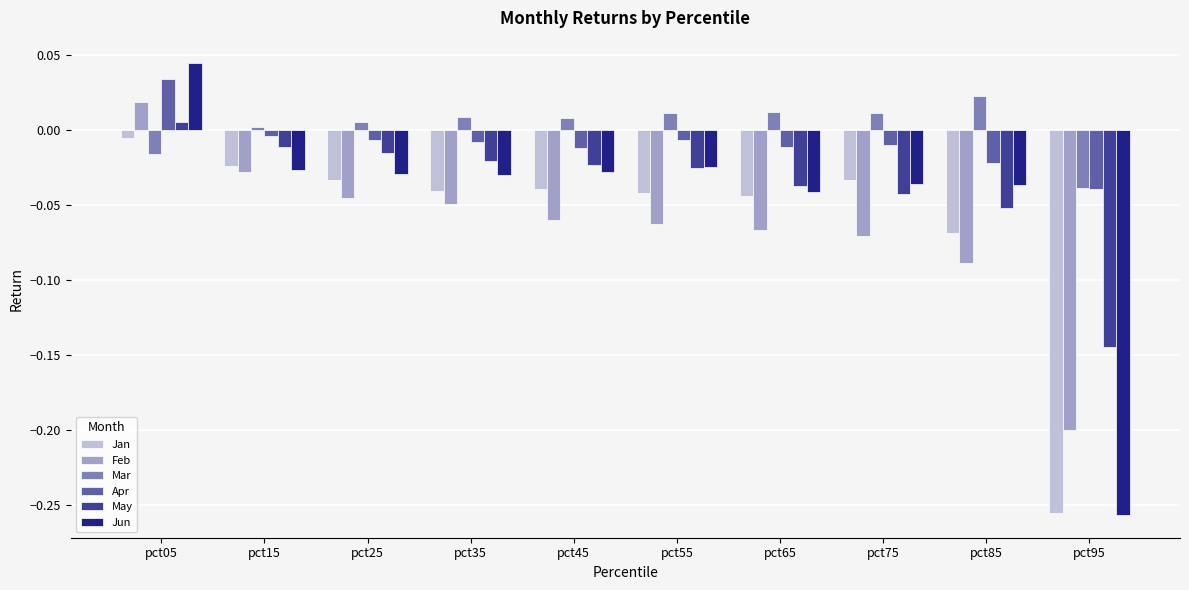

At which category is the sum across all series the highest?

pct05